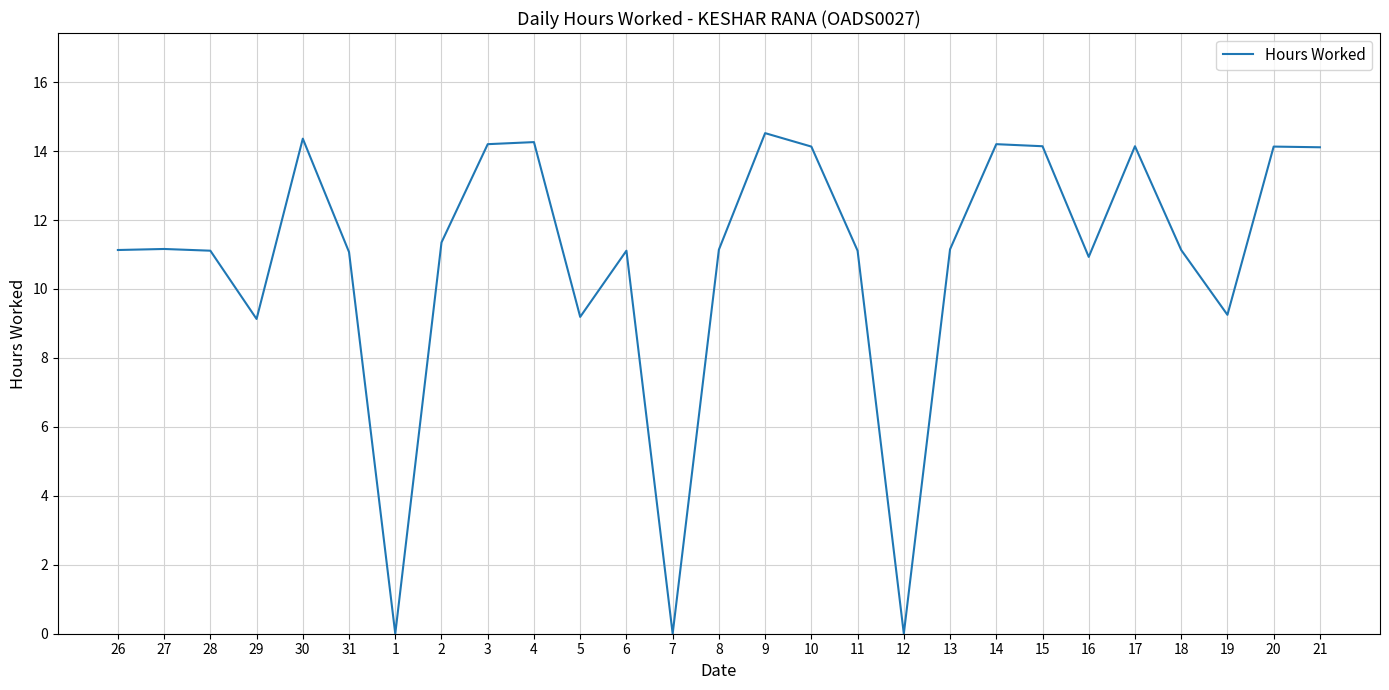

The value at 11 is 11.1. True or false?

True